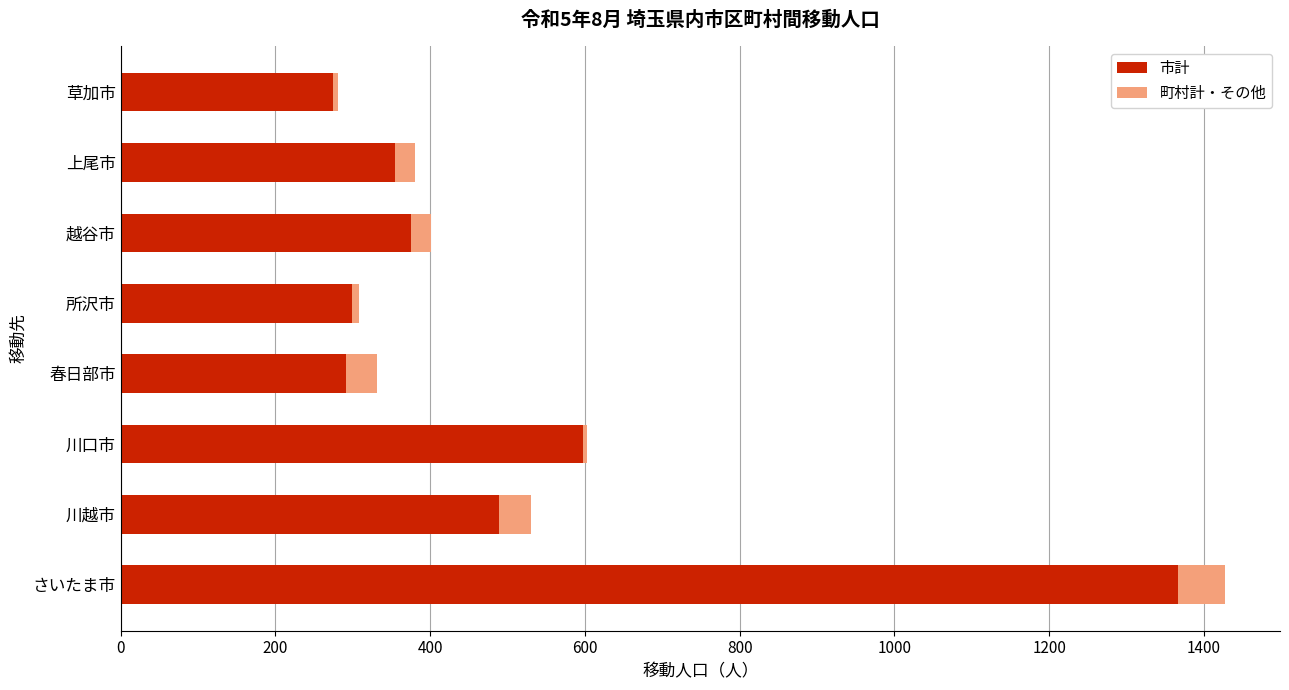

At which category is the sum across all series the highest?

さいたま市